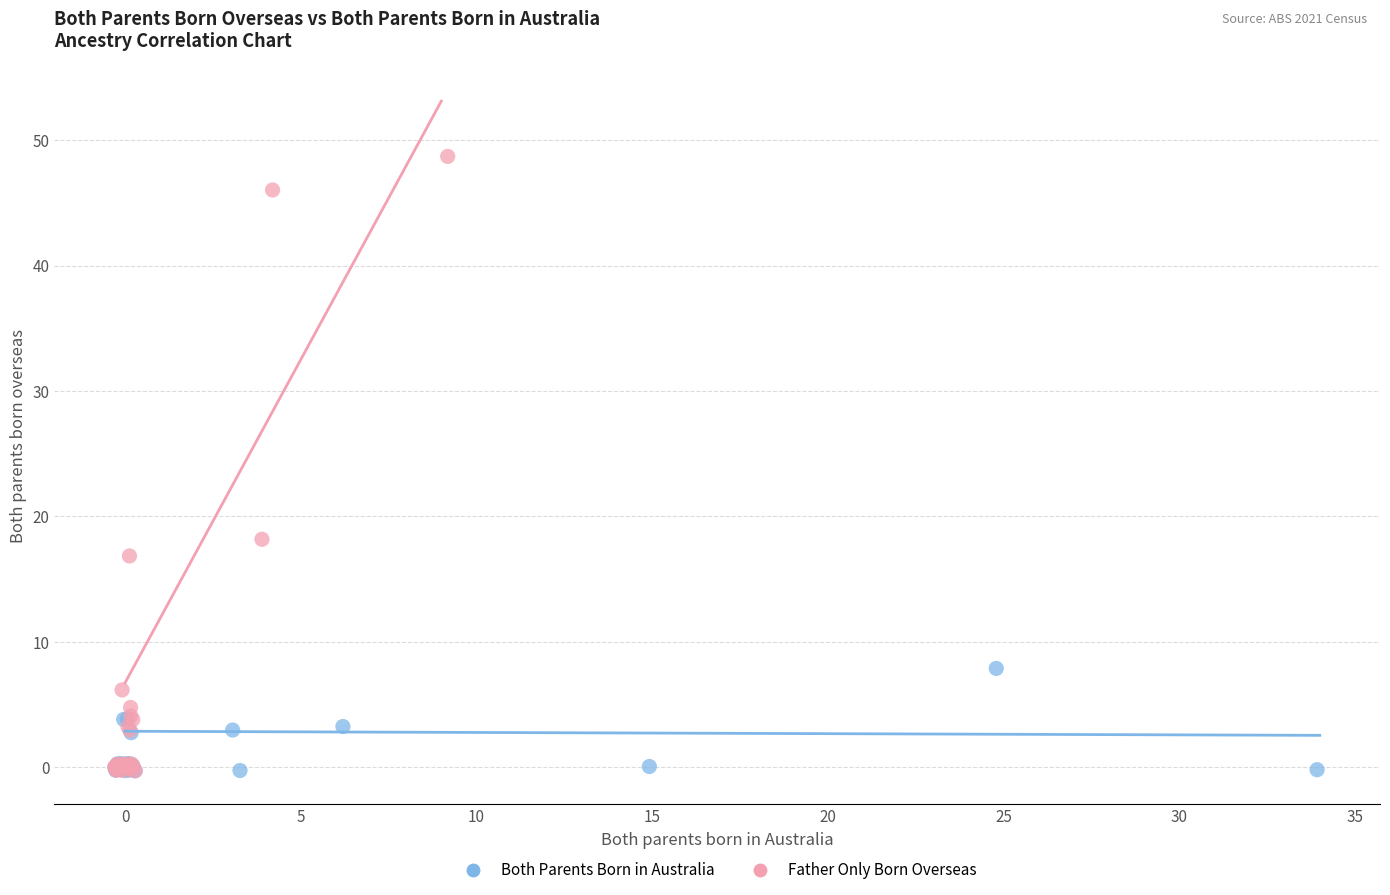

Which series reaches the maximum Y coordinate?

Father Only Born Overseas